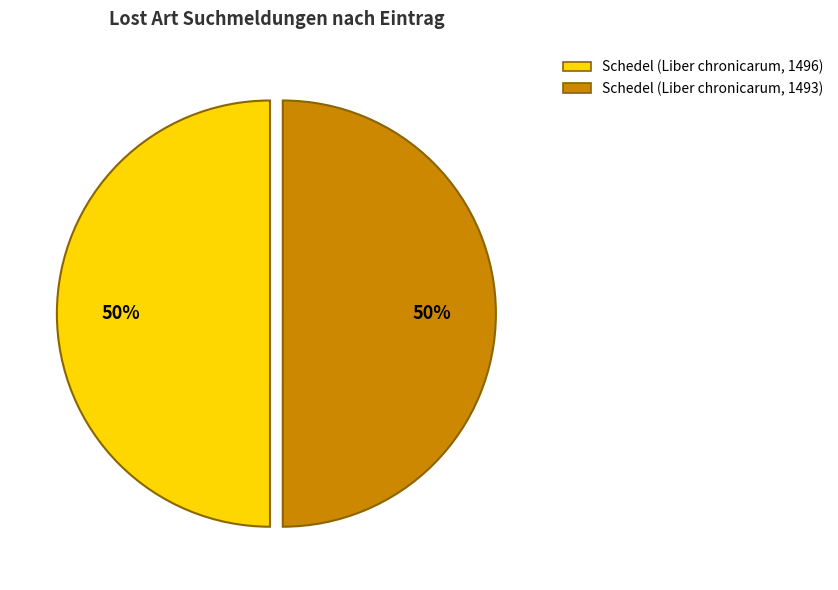

True or false: Schedel (Liber chronicarum, 1496) accounts for 50% of the total.

True